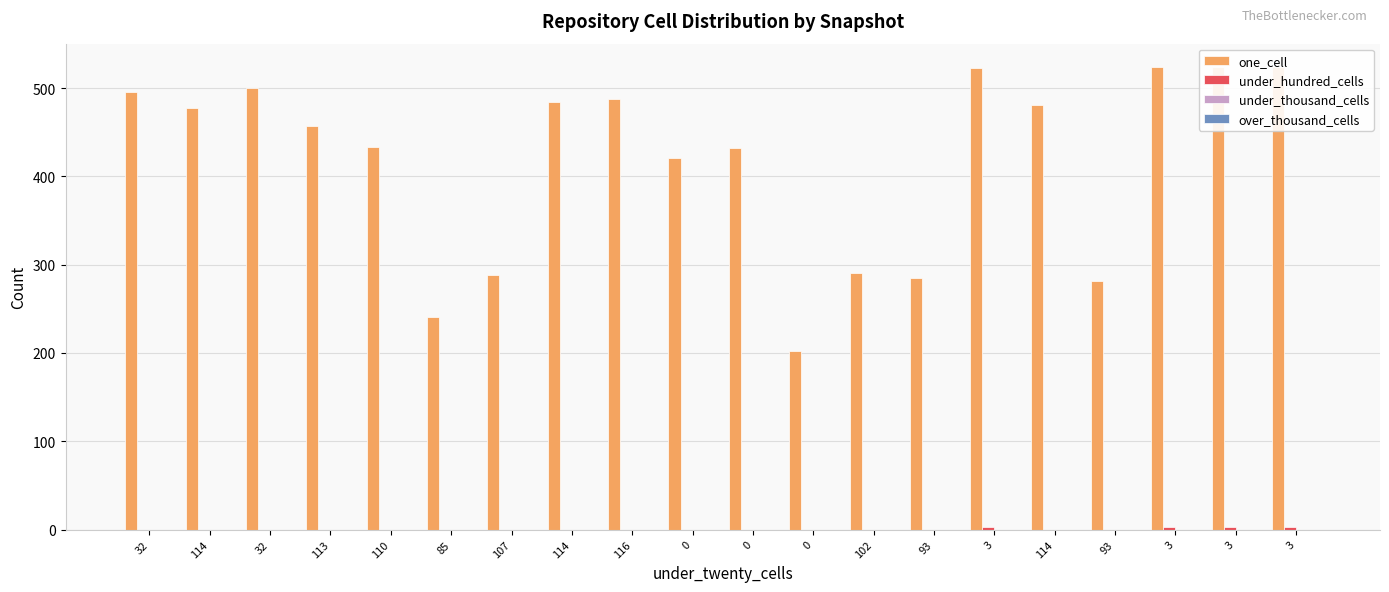

How many bars are there in each group?

4